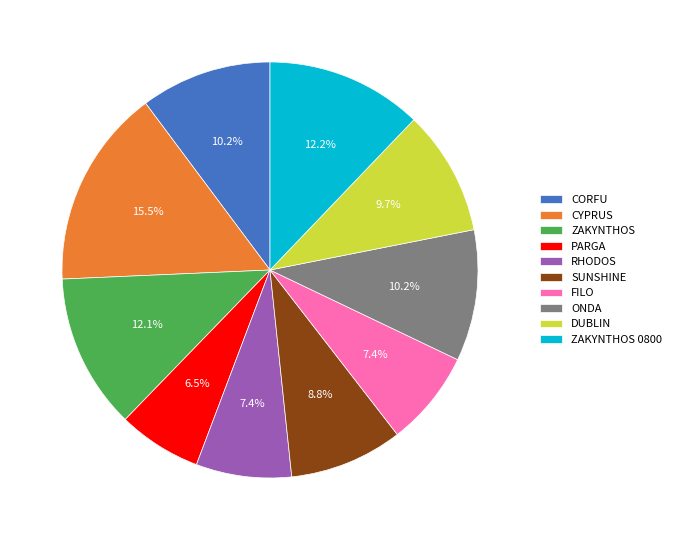

What is the largest slice in the pie chart?

CYPRUS